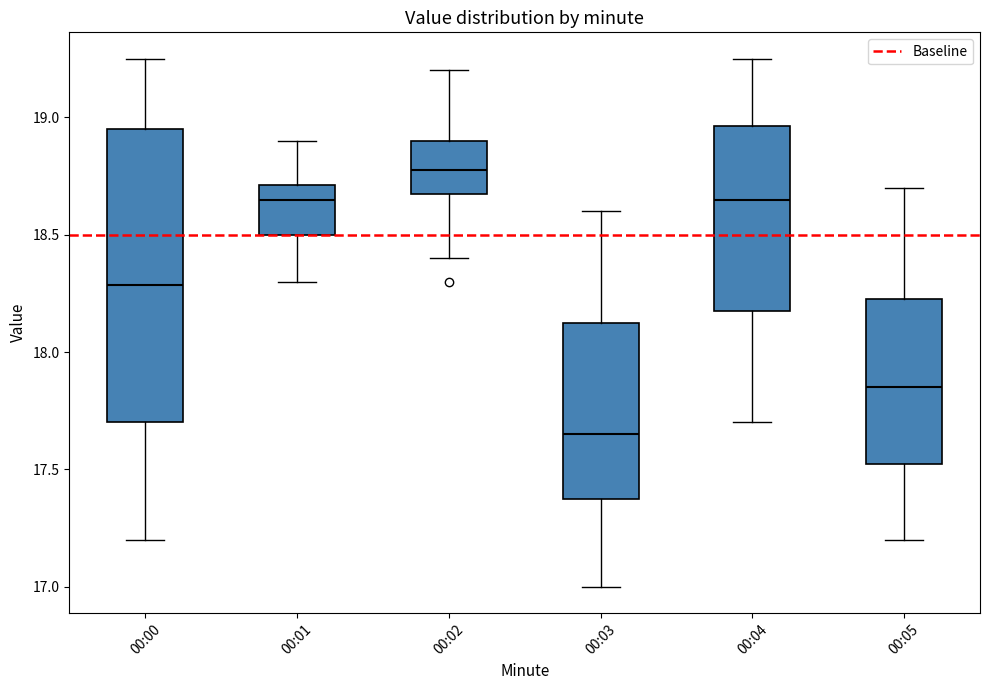

Where does the upper whisker of the box for 00:05 end on the y-axis? The values are not printed on the chart, so give them approximately, as read against the axis.

18.70